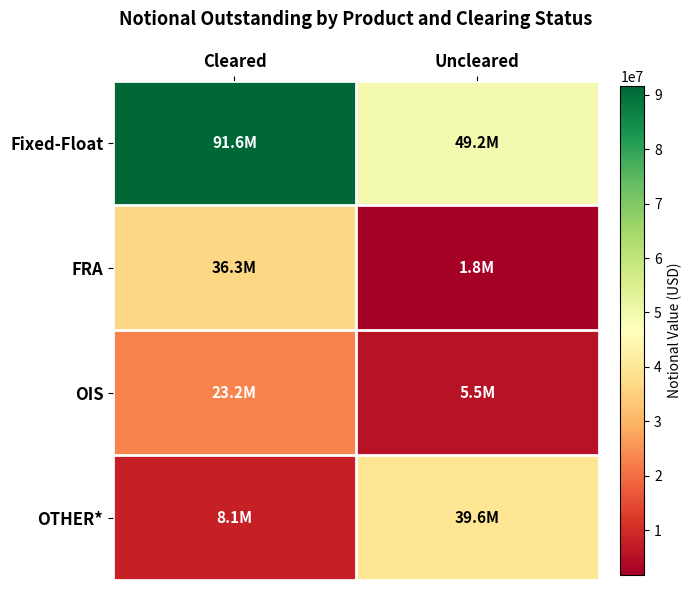

What is the difference between the highest and lowest values at Uncleared?

47360591